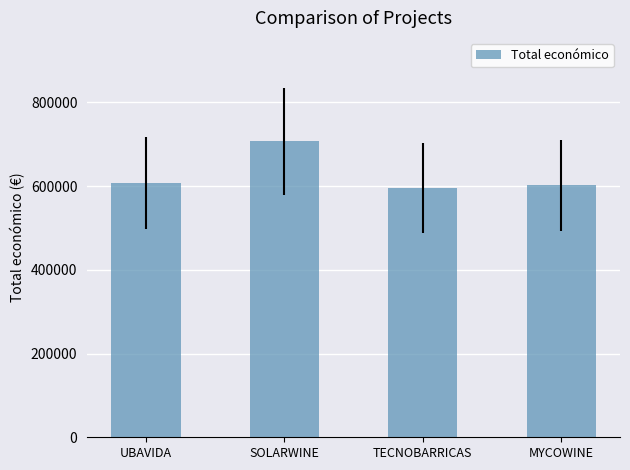

What is the difference between the second highest and second lowest values?

5046.6